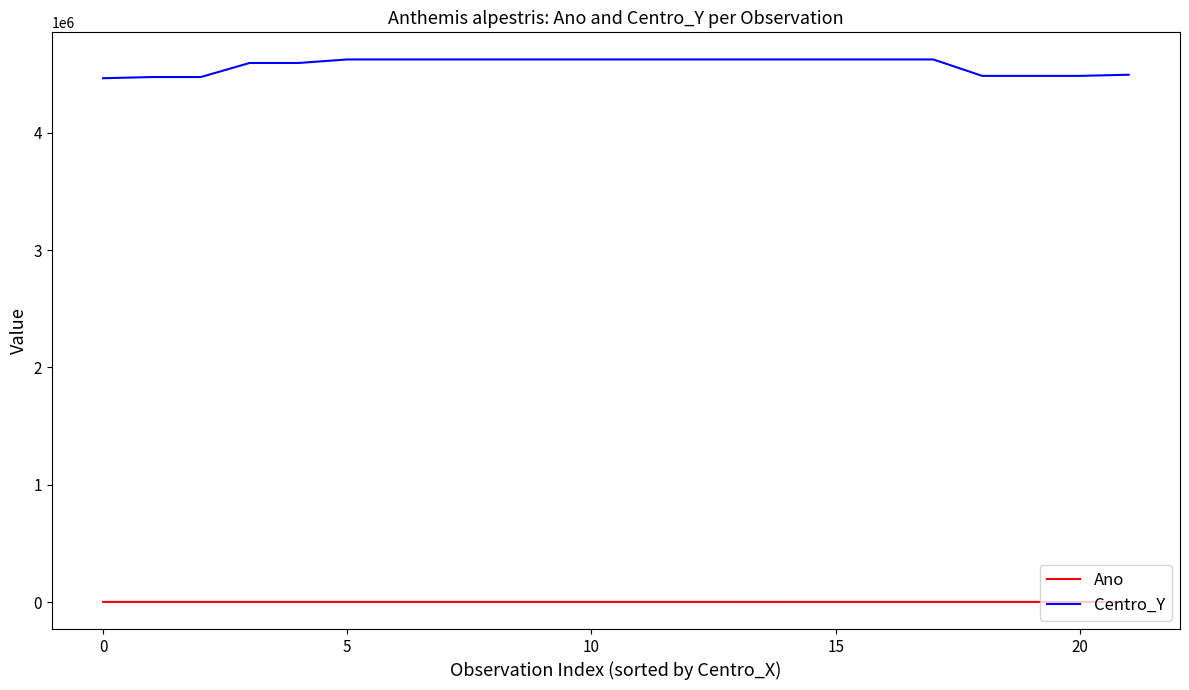

Rank the series by their average value, from lowest to highest.

Ano, Centro_Y